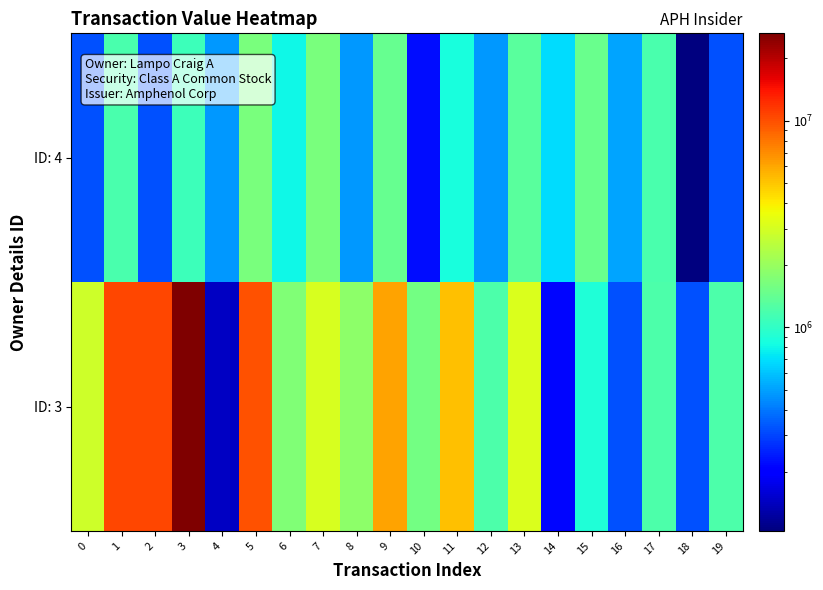

Rank the series at 9 from highest to lowest value.

ID: 3, ID: 4